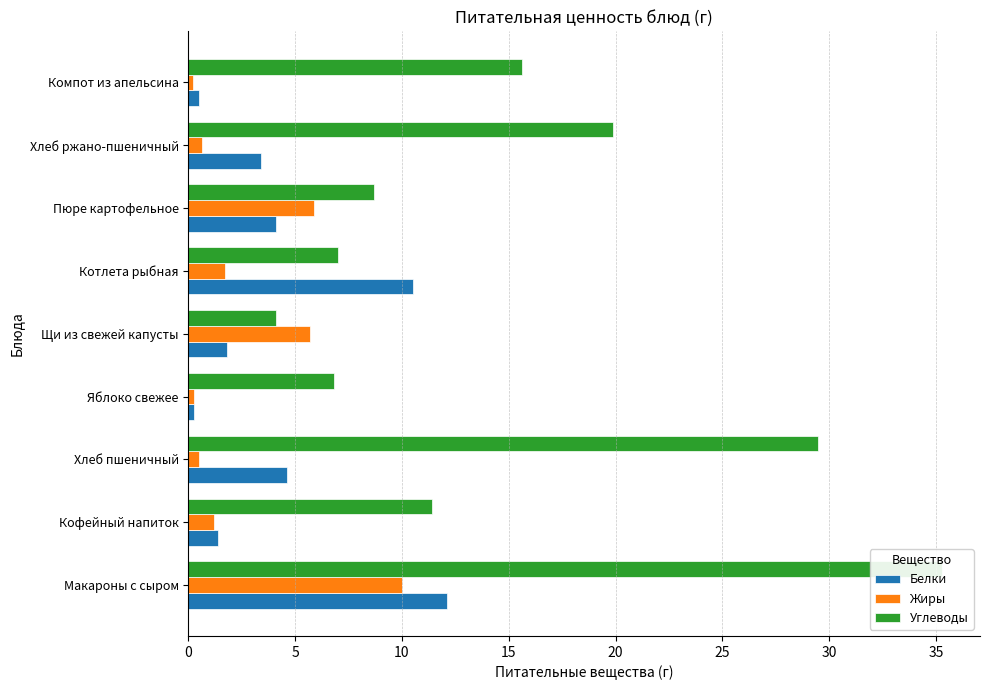

What is the difference between the second highest and minimum values in the Углеводы series?

25.4